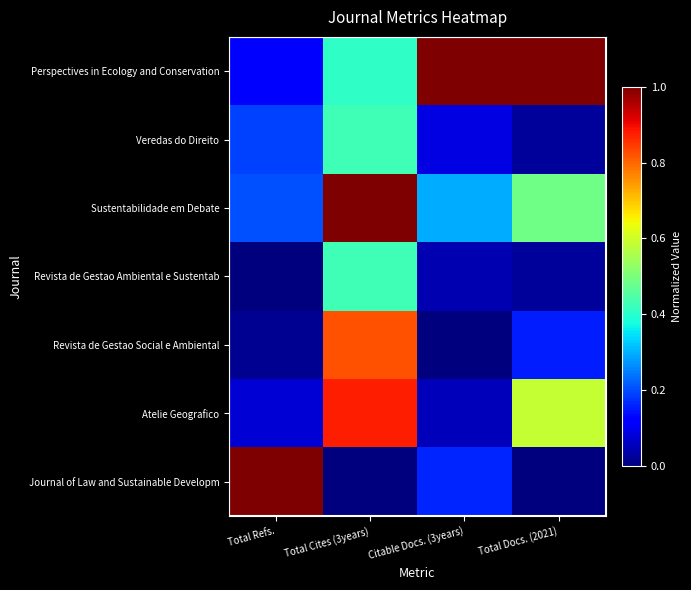

What is the maximum value for Sustentabilidade em Debate?

1.0